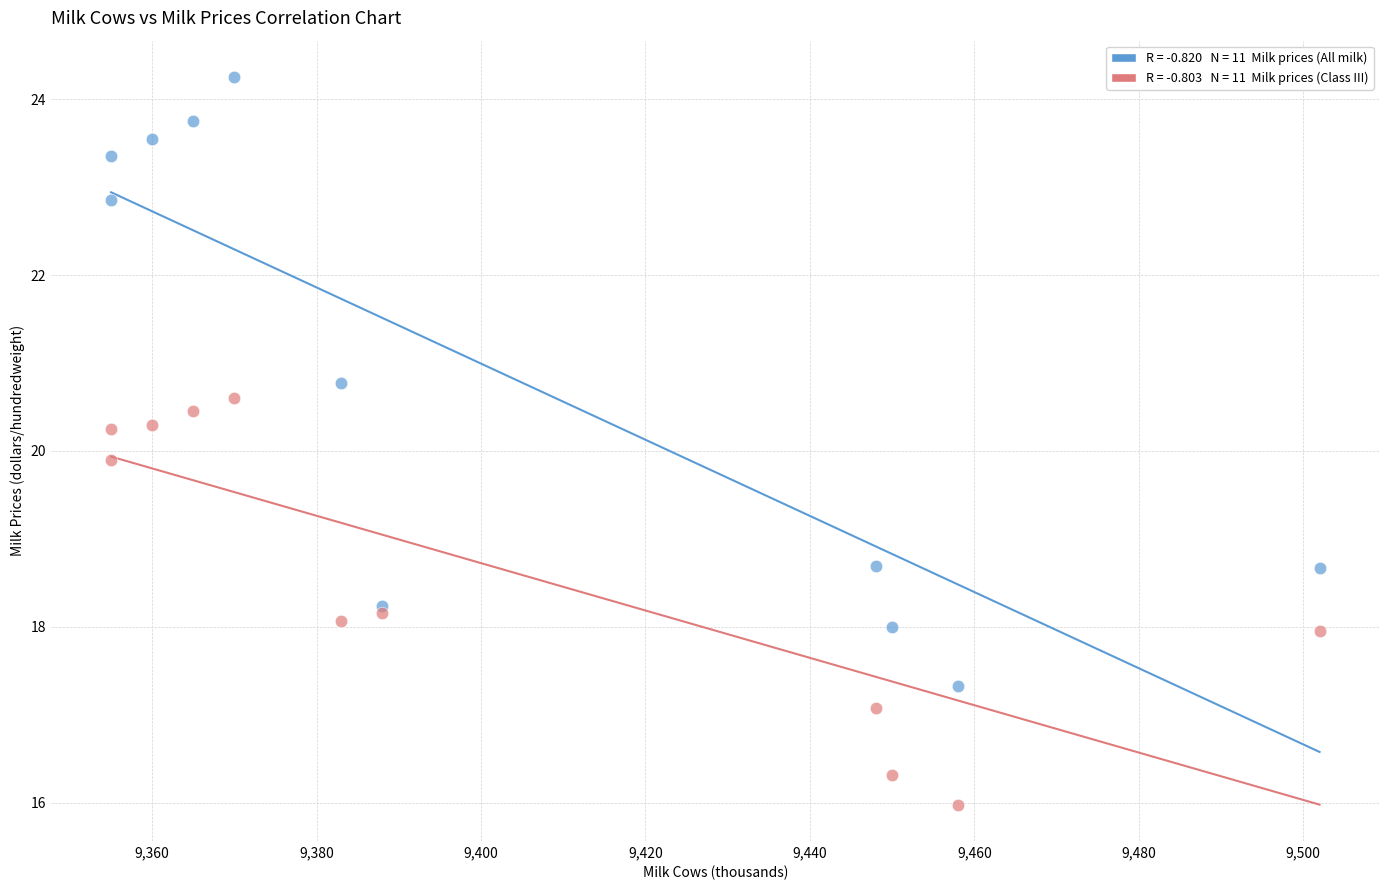

Across all series, what Y value is closest to 20?

19.9